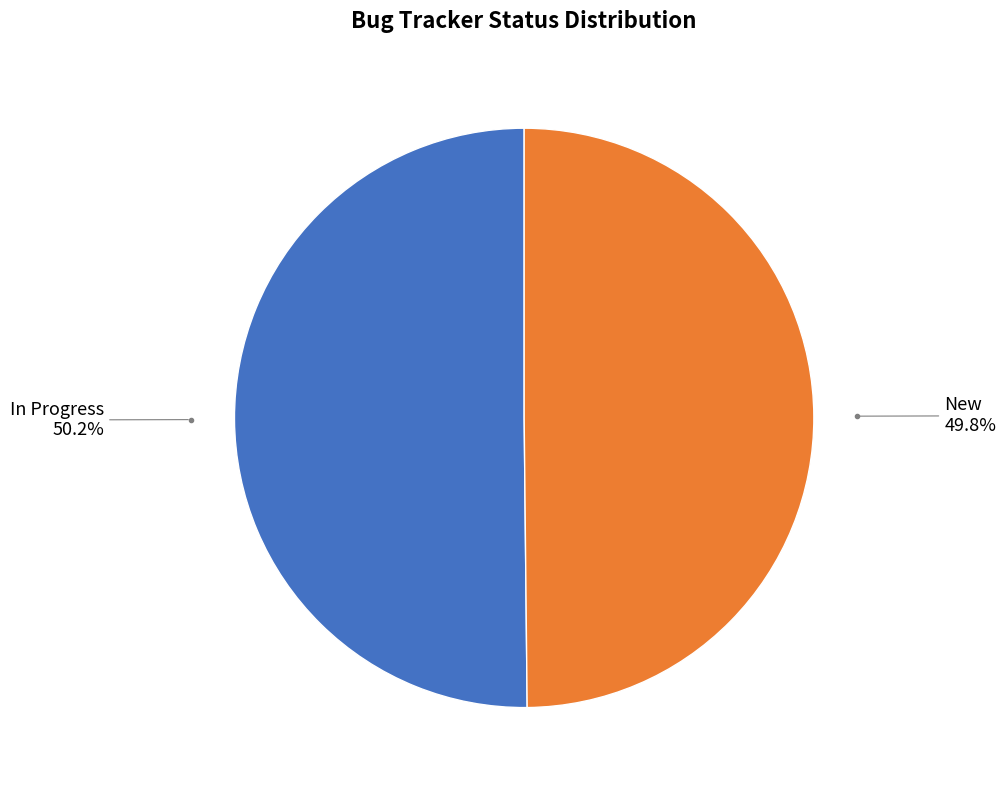

To the nearest percent, what is the combined percentage of In Progress and New?

100%